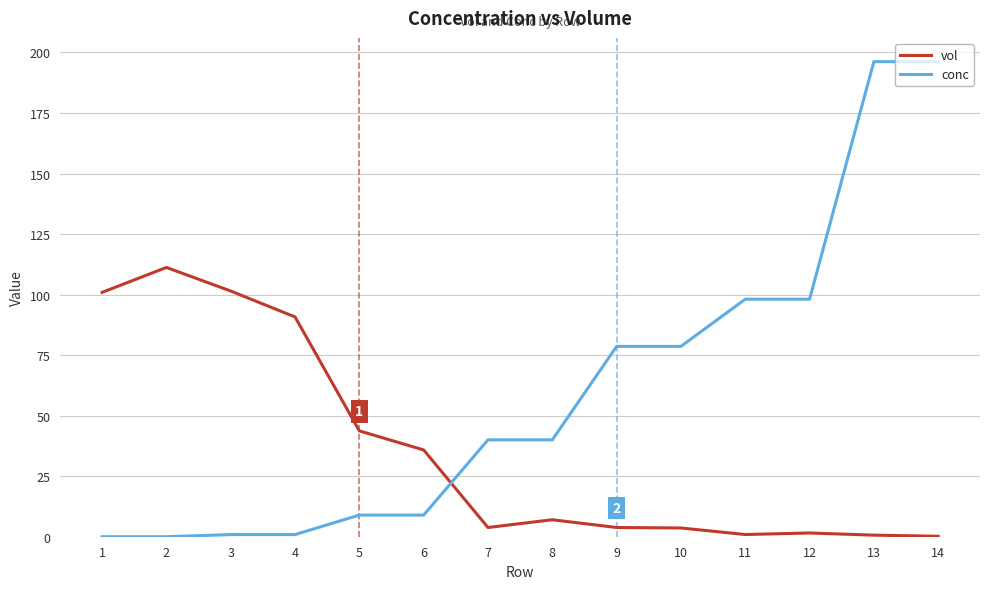

What is the sum of all conc values?

845.5